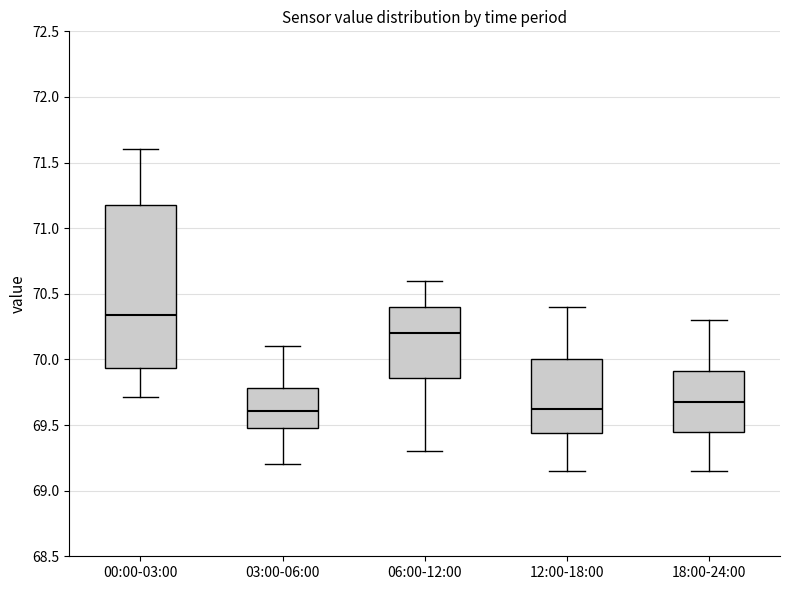

Reading left to right, read every box against the y-axis: the position of its median line, the range the box covers, and the ends of its whiskers. The values are not printed on the chart, so give them approximately, as read against the axis.

00:00-03:00: median 70.35, box 69.95 to 71.20, whiskers 69.70 to 71.60
03:00-06:00: median 69.60, box 69.50 to 69.80, whiskers 69.20 to 70.10
06:00-12:00: median 70.20, box 69.85 to 70.40, whiskers 69.30 to 70.60
12:00-18:00: median 69.65, box 69.45 to 70.00, whiskers 69.15 to 70.40
18:00-24:00: median 69.70, box 69.45 to 69.90, whiskers 69.15 to 70.30